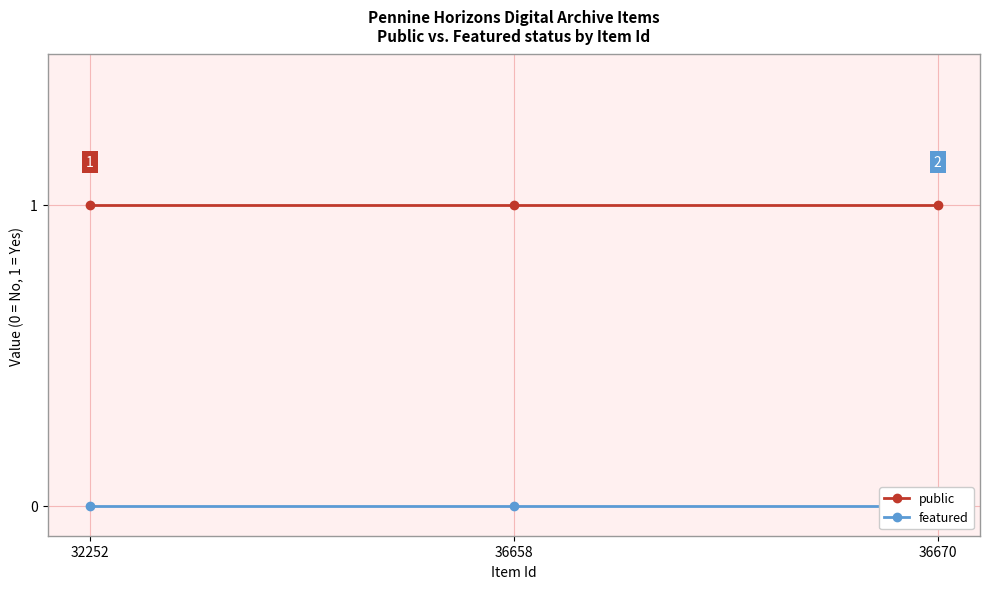

Which series has the largest range (max minus min)?

public